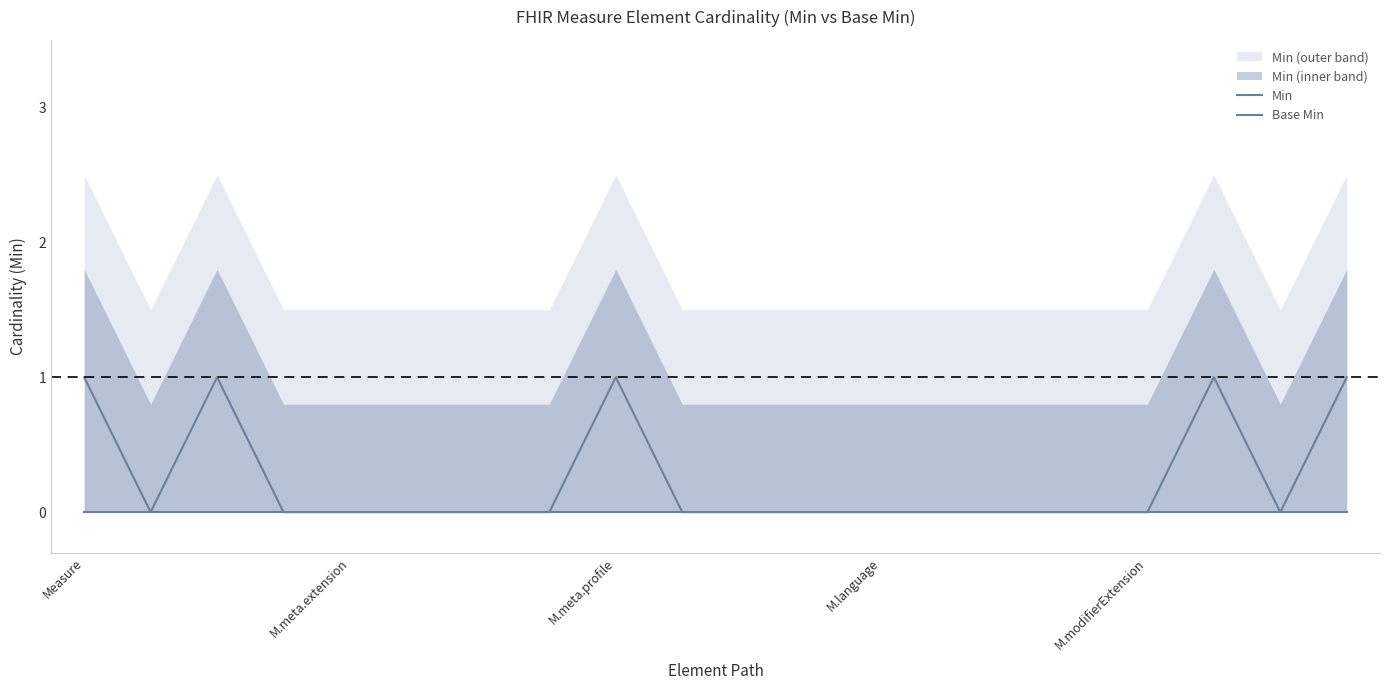

Reading left to right, what are all the values shown in this chart?

Min: 1	0	1	0	0	0	0	0	1	0	0	0	0	0	0	0	0	1	0	1
Base Min: 0	0	0	0	0	0	0	0	0	0	0	0	0	0	0	0	0	0	0	0